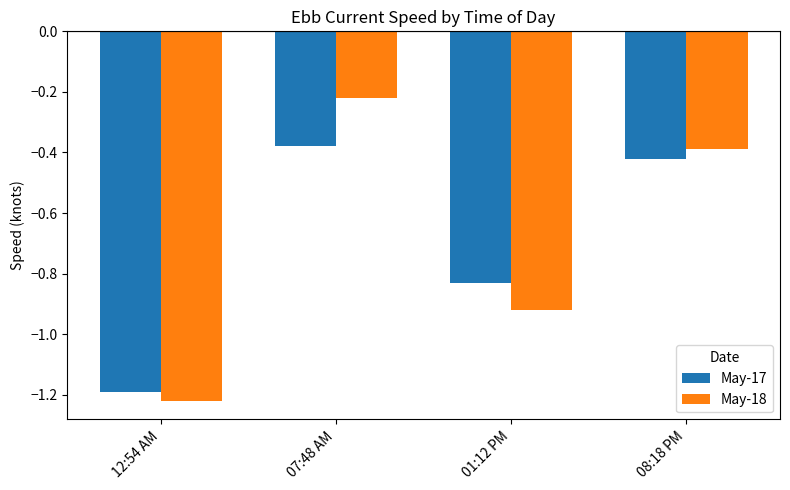

Which series changed the most between 01:12 PM and 08:18 PM?

May-18